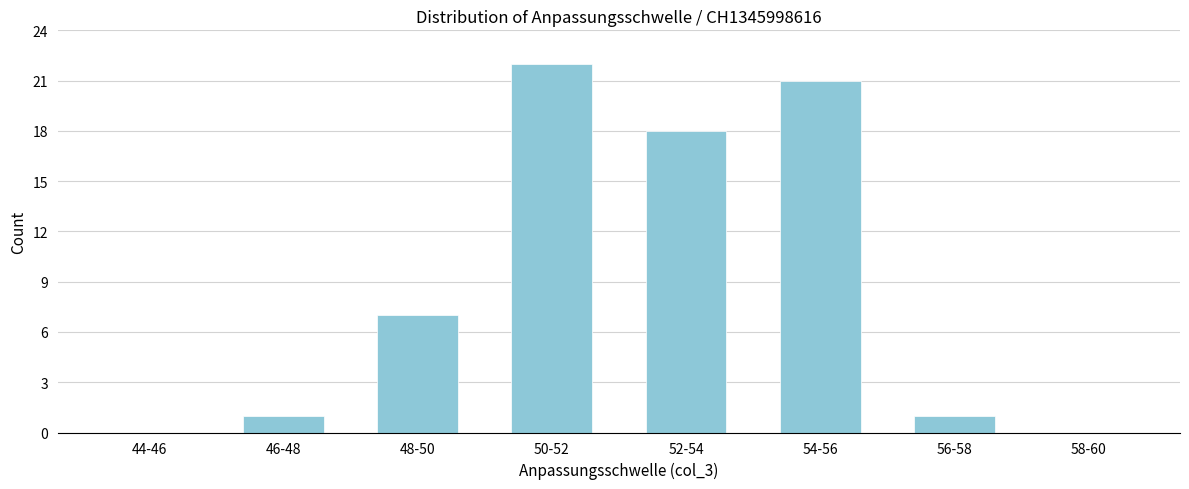

Reading left to right, list all the values displayed in this chart.

44-46=0	46-48=1	48-50=7	50-52=22	52-54=18	54-56=21	56-58=1	58-60=0